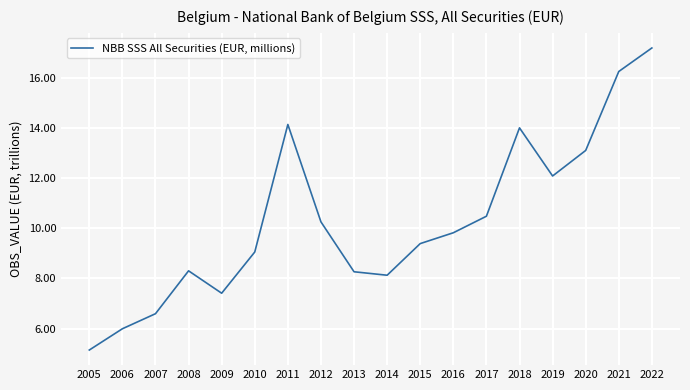

Which has a higher value, 2021 or 2014?

2021